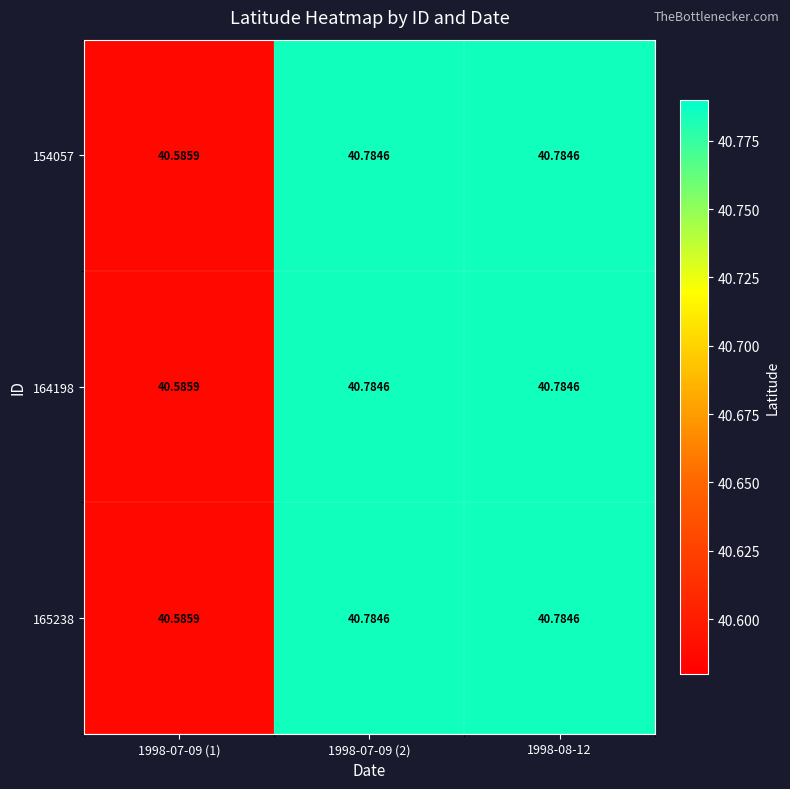

At 1998-07-09 (2), list the series in order from largest to smallest.

154057, 164198, 165238